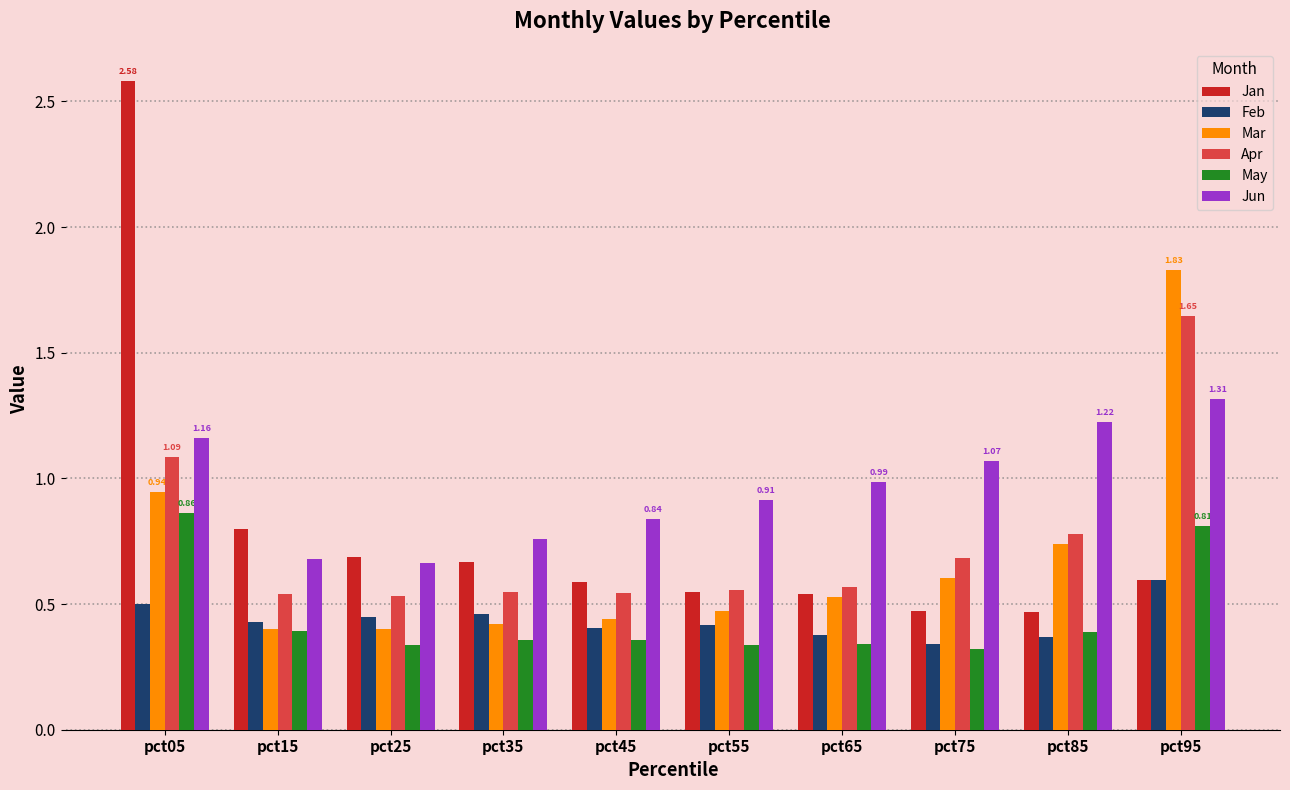

What is the sum of all May values?

4.5